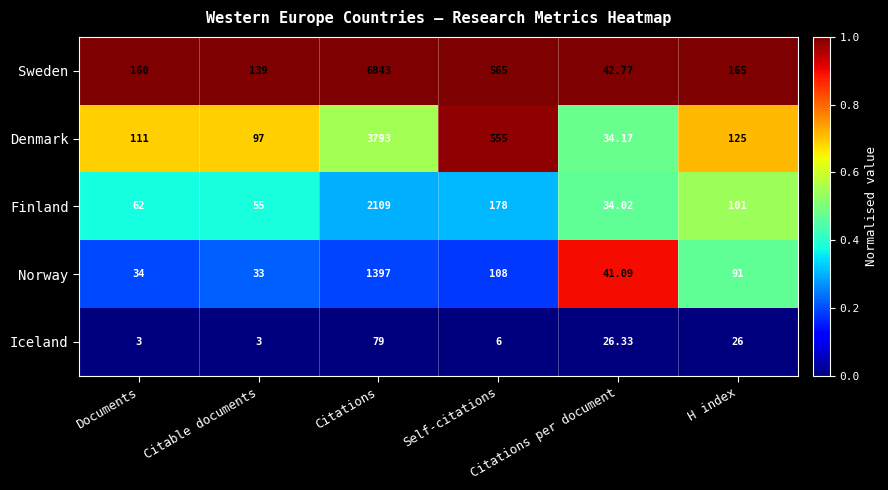

Which series has the widest spread of values?

Sweden